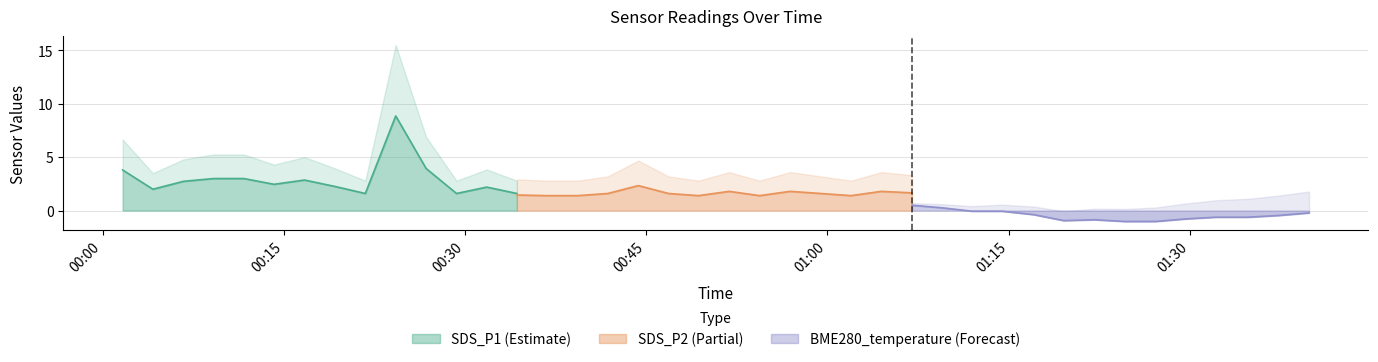

What is the highest value of the SDS_P1 (Estimate) series?

8.9